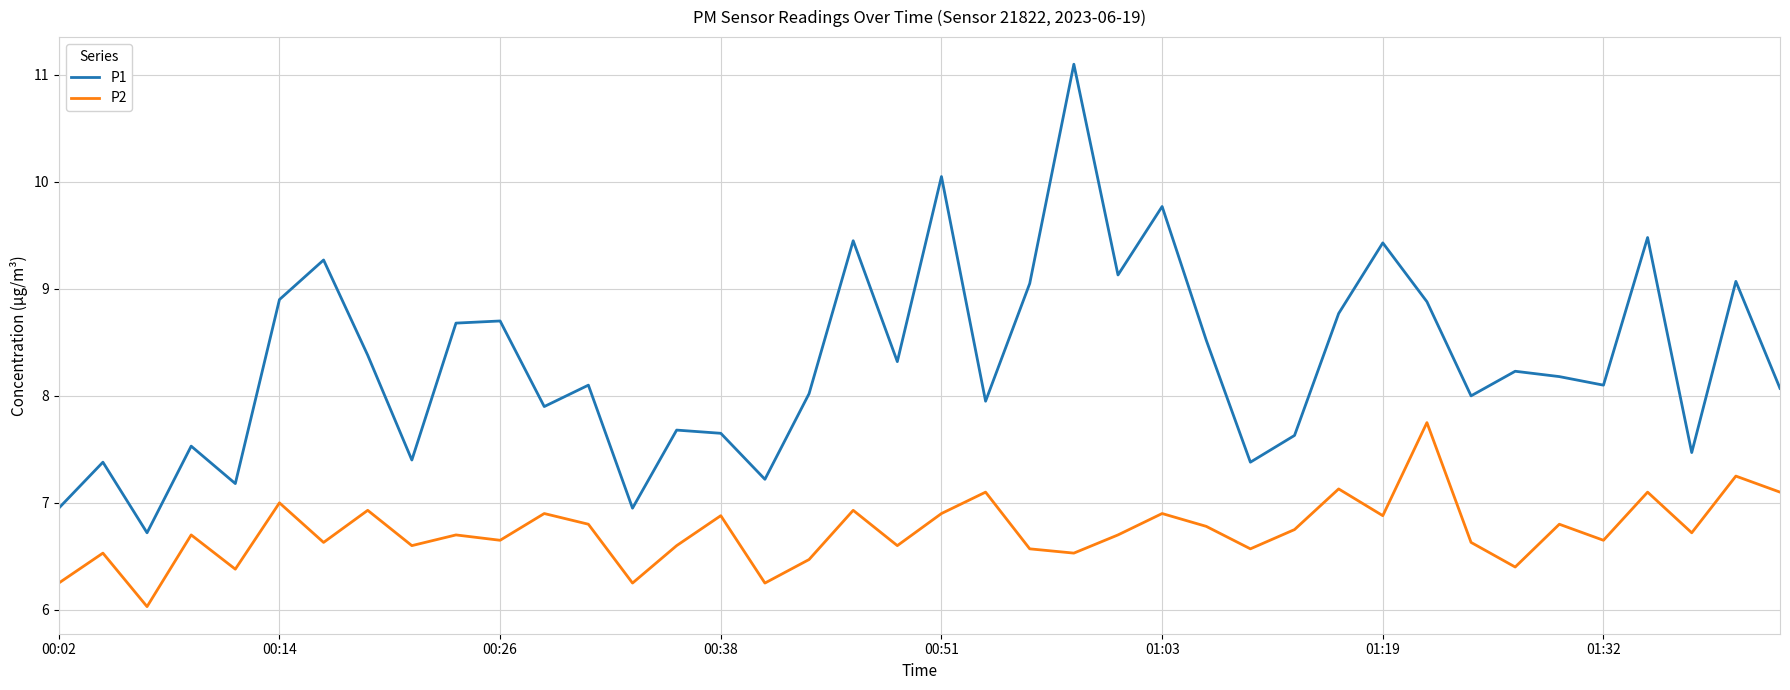

Which series has the largest range (max minus min)?

P1